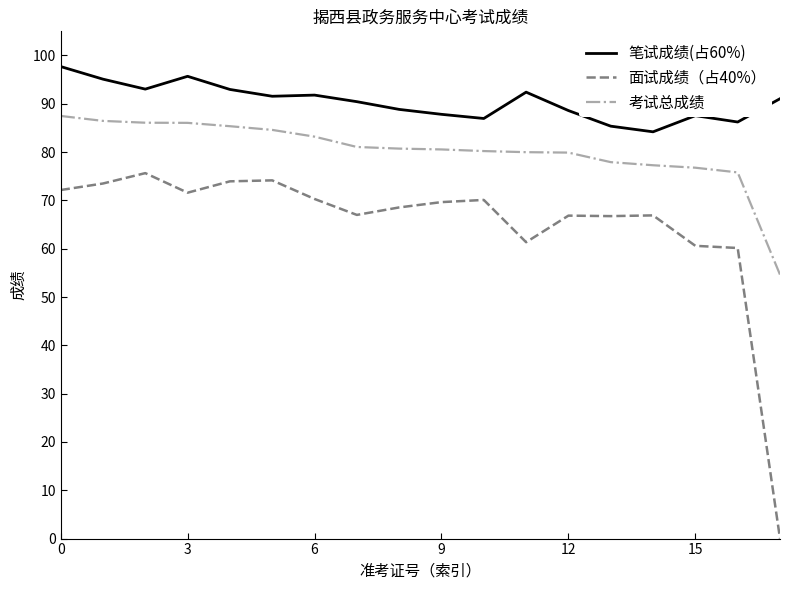

What is the maximum value for 笔试成绩(占60%)?

97.7